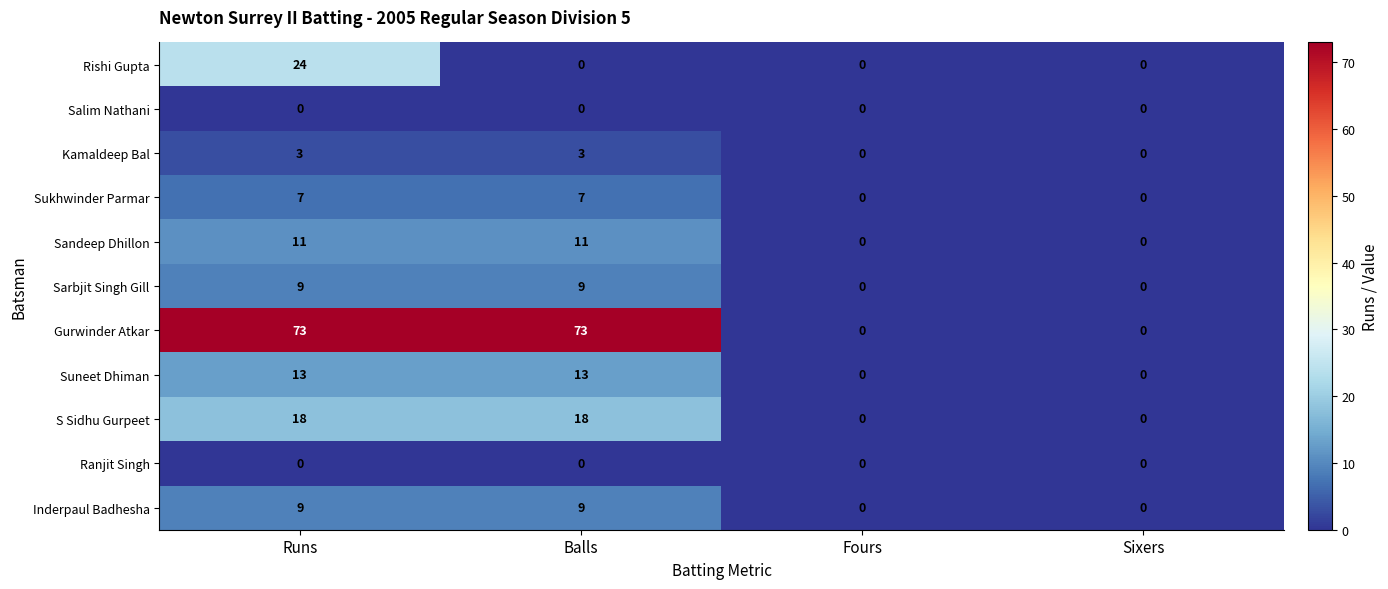

What is the difference between the Sandeep Dhillon values at Sixers and Runs?

11